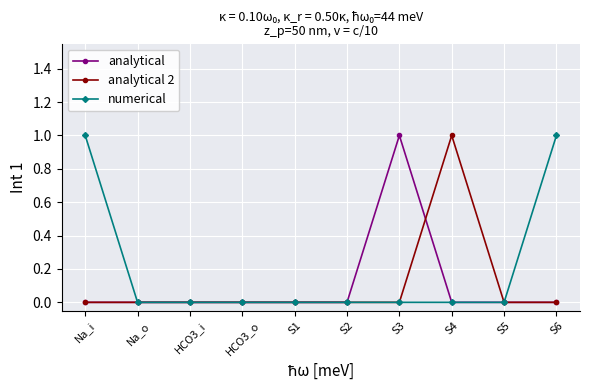

Reading right to left, what are all the values shown in this chart?

analytical: S6=0	S5=0	S4=0	S3=1	S2=0	S1=0	HCO3_o=0	HCO3_i=0	Na_o=0	Na_i=0
analytical 2: S6=0	S5=0	S4=1	S3=0	S2=0	S1=0	HCO3_o=0	HCO3_i=0	Na_o=0	Na_i=0
numerical: S6=1	S5=0	S4=0	S3=0	S2=0	S1=0	HCO3_o=0	HCO3_i=0	Na_o=0	Na_i=1